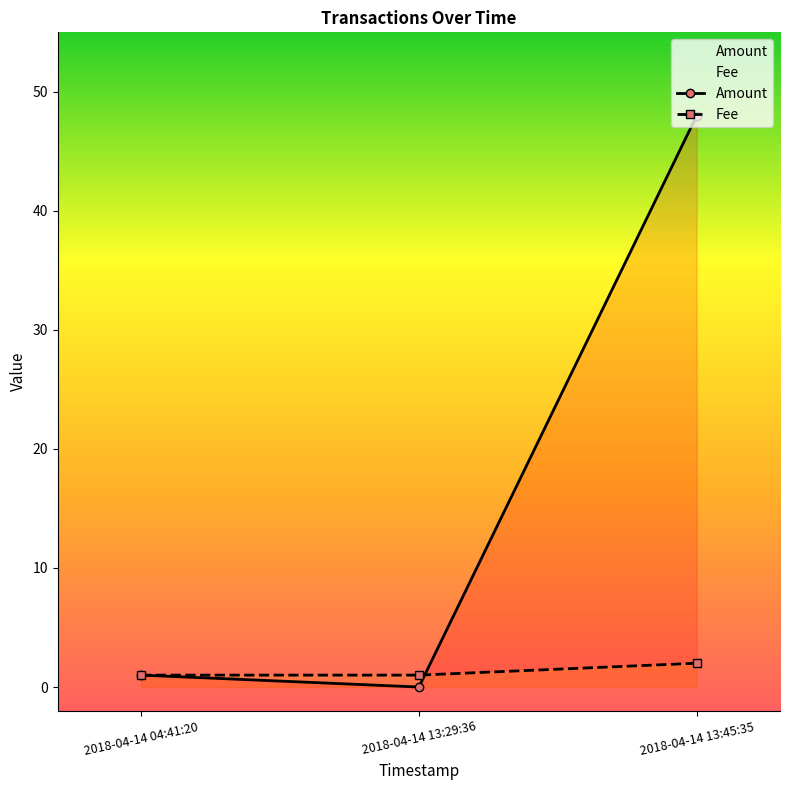

List the series in order of their peak value, lowest first.

Fee, Amount